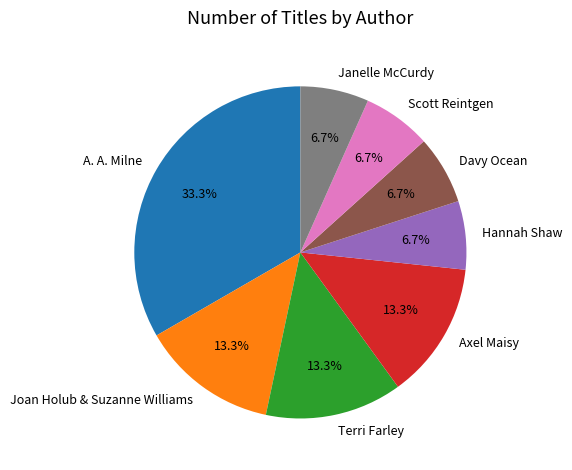

Is there any slice that represents more than half of the pie?

No